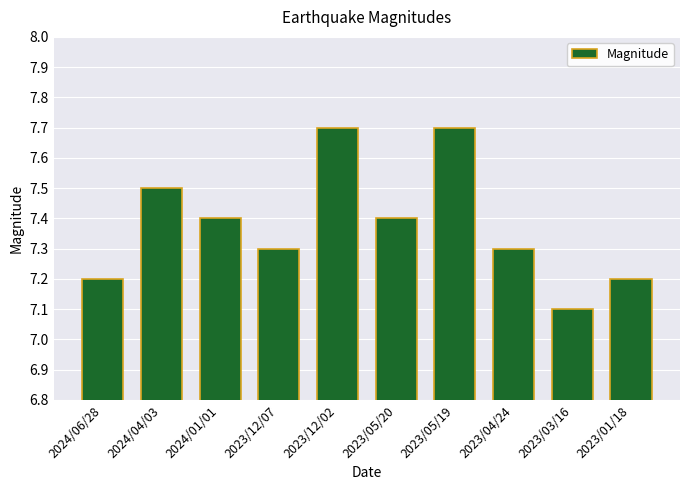

Is it true that the value at 2023/05/19 is 7.7?

True